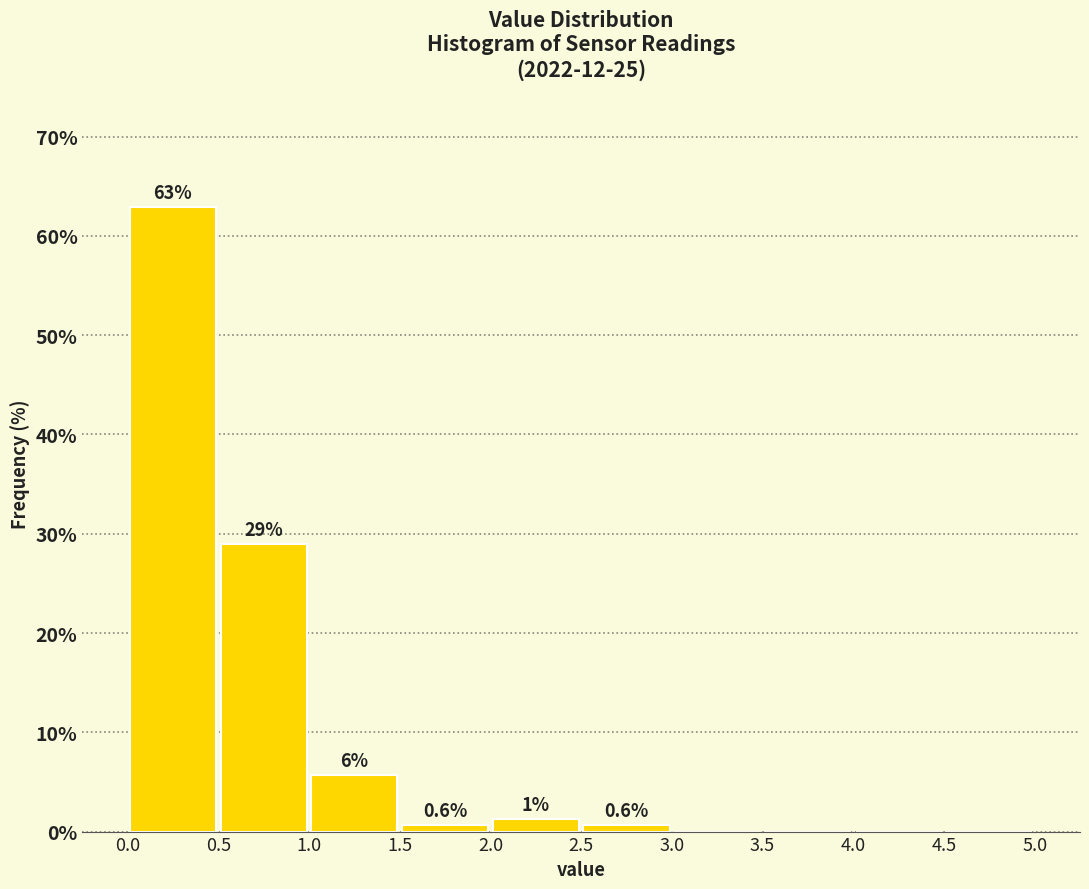

Over which range of the x-axis is the bar tallest?

0.0 to 0.5